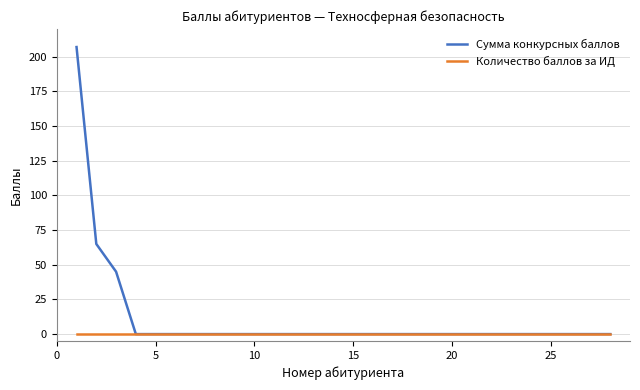

What are all the series names shown in the legend?

Сумма конкурсных баллов, Количество баллов за ИД